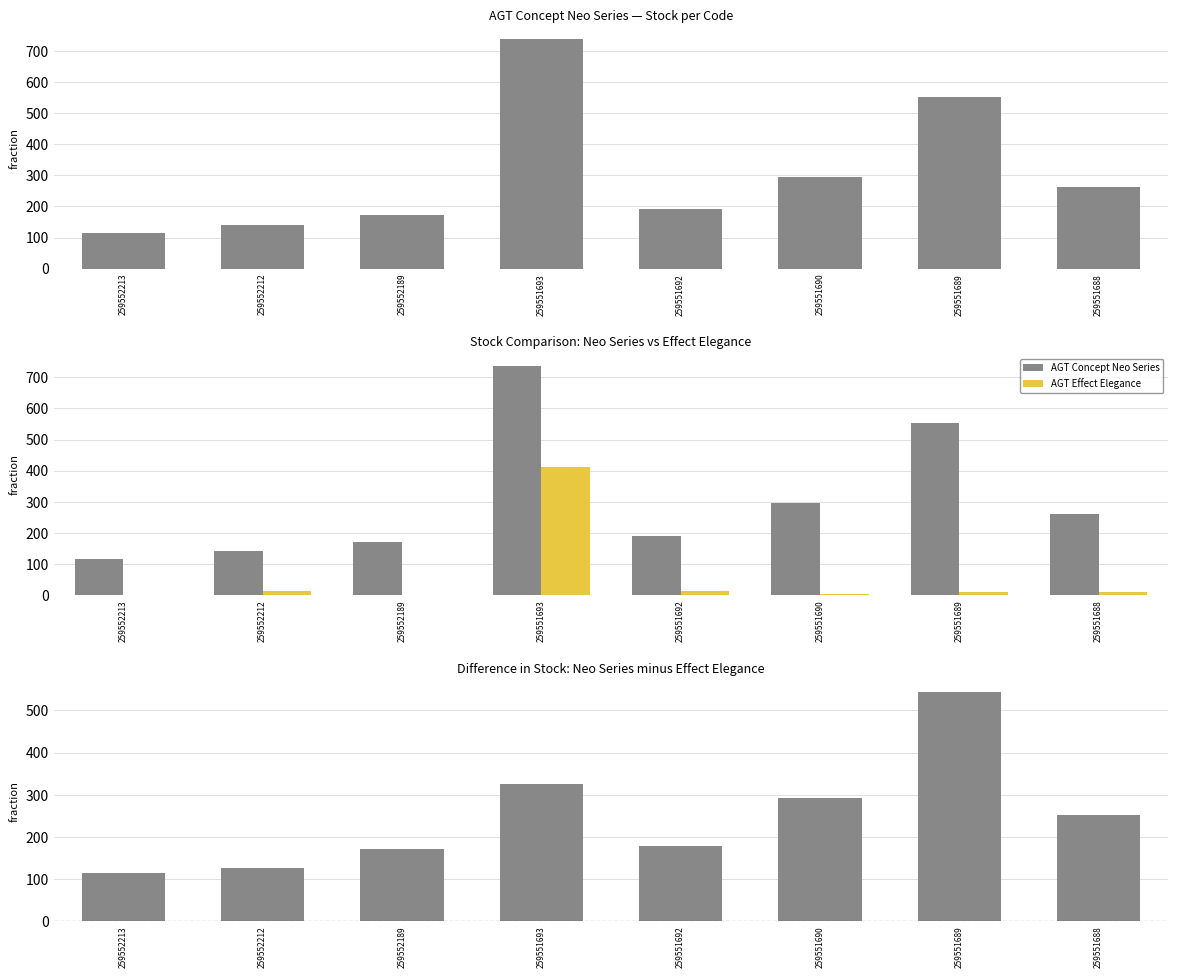

What is the average value of the AGT Effect Elegance series?

58